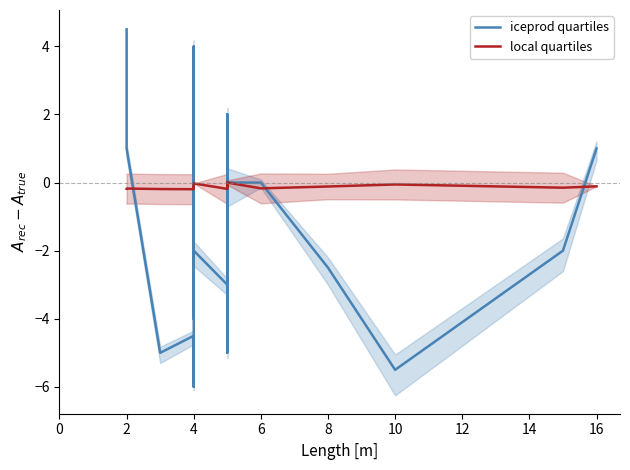

True or false: iceprod quartiles and local quartiles cross at least once.

True